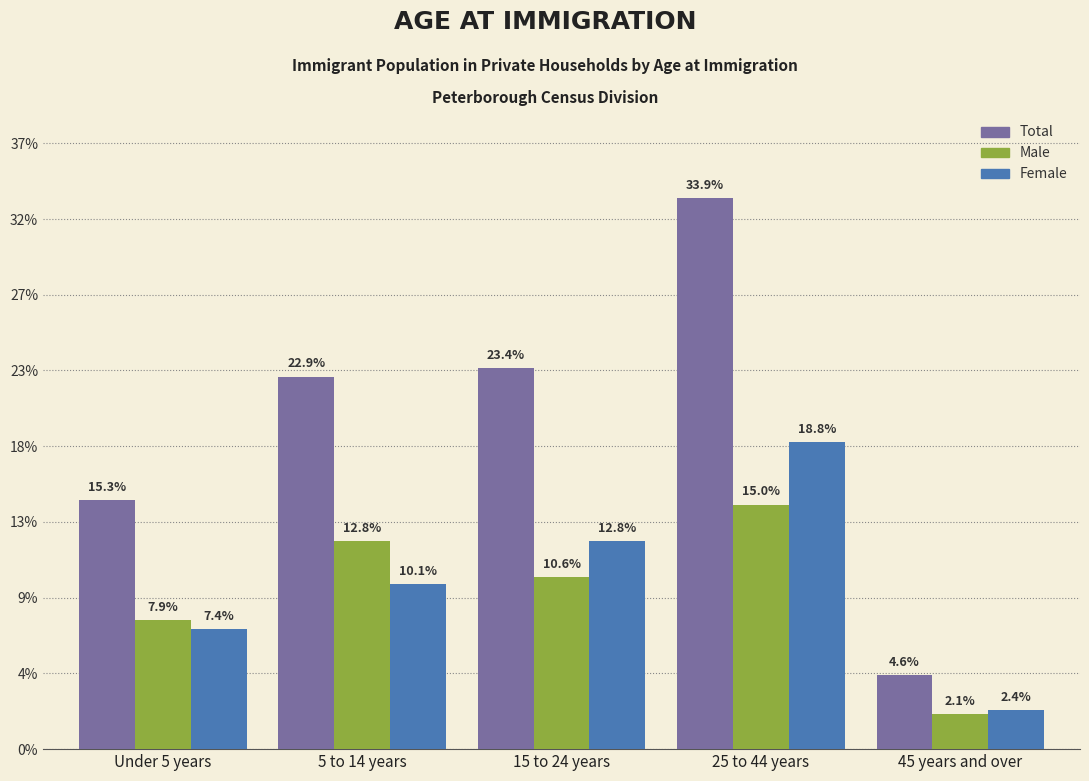

What are all the series names shown in the legend?

Total, Male, Female